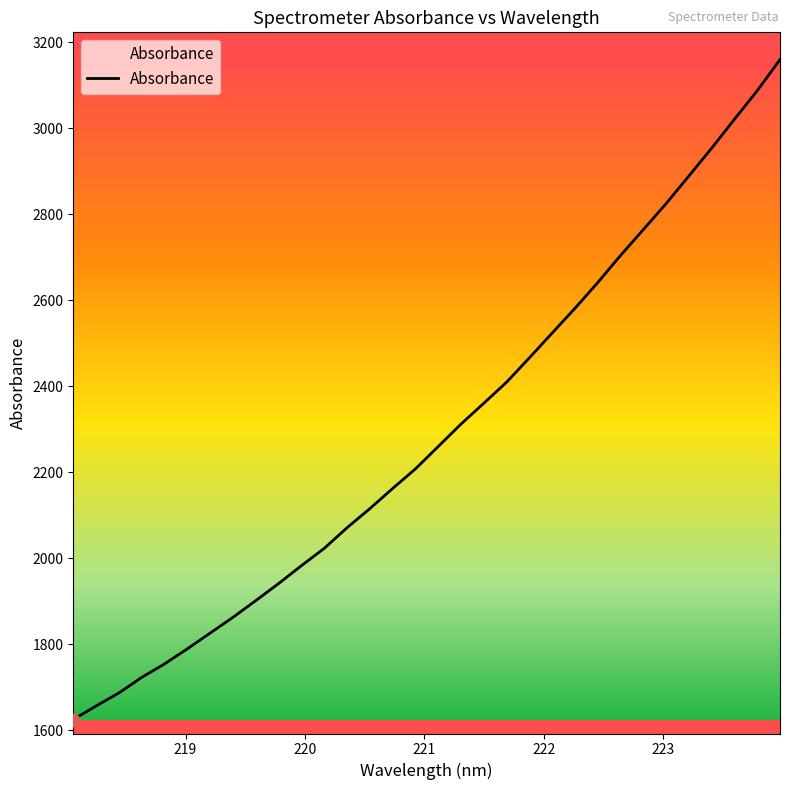

What is the smallest value displayed?

1625.4